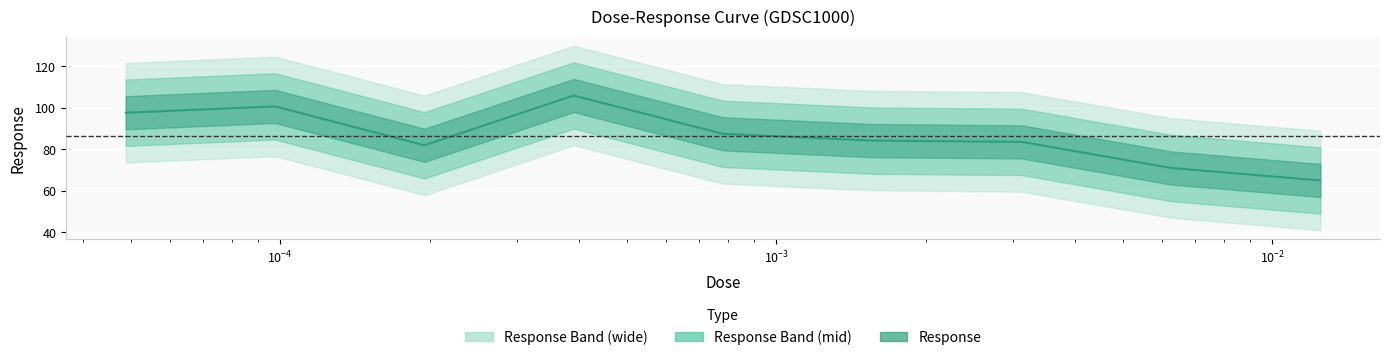

Reading left to right, extract all data points from this chart.

4.88281e-05=97.7	9.76563e-05=100.7	0.000195313=82.0	0.000390625=106.0	0.00078125=87.5	0.0015625=84.2	0.003125=83.6	0.00625=71.0	0.0125=65.0